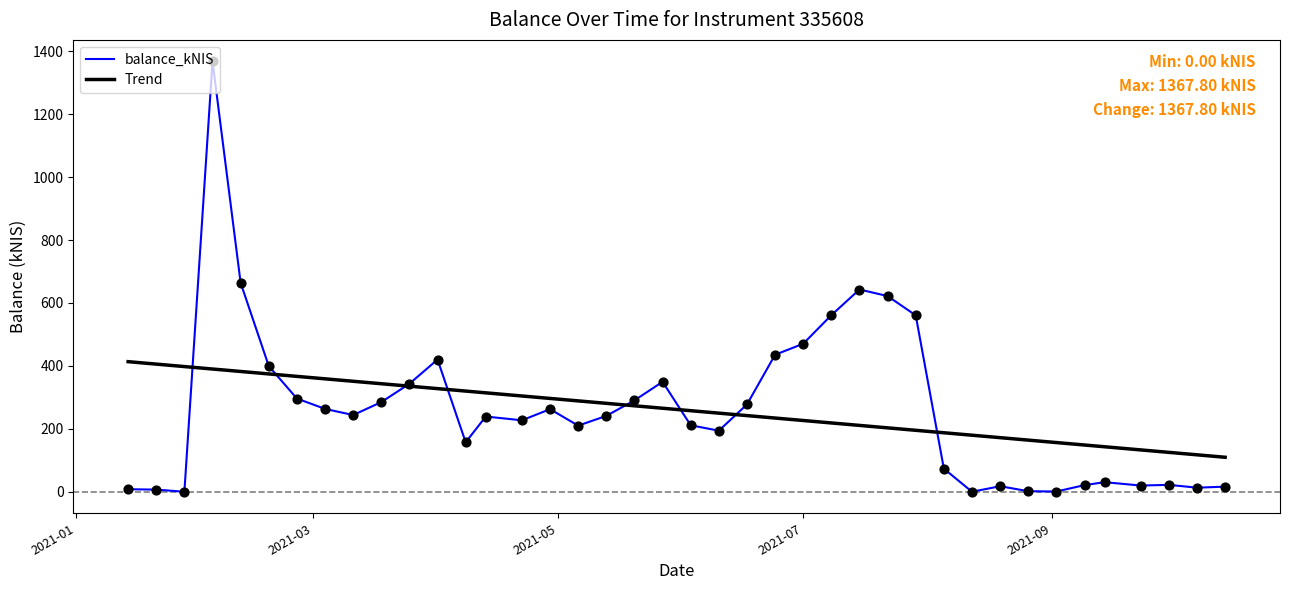

Rank the series by their maximum value, from highest to lowest.

balance_kNIS, Trend